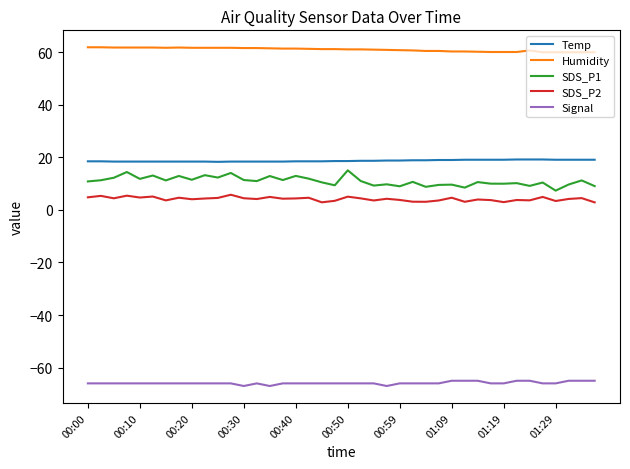

Which series has the largest total across all categories?

Humidity